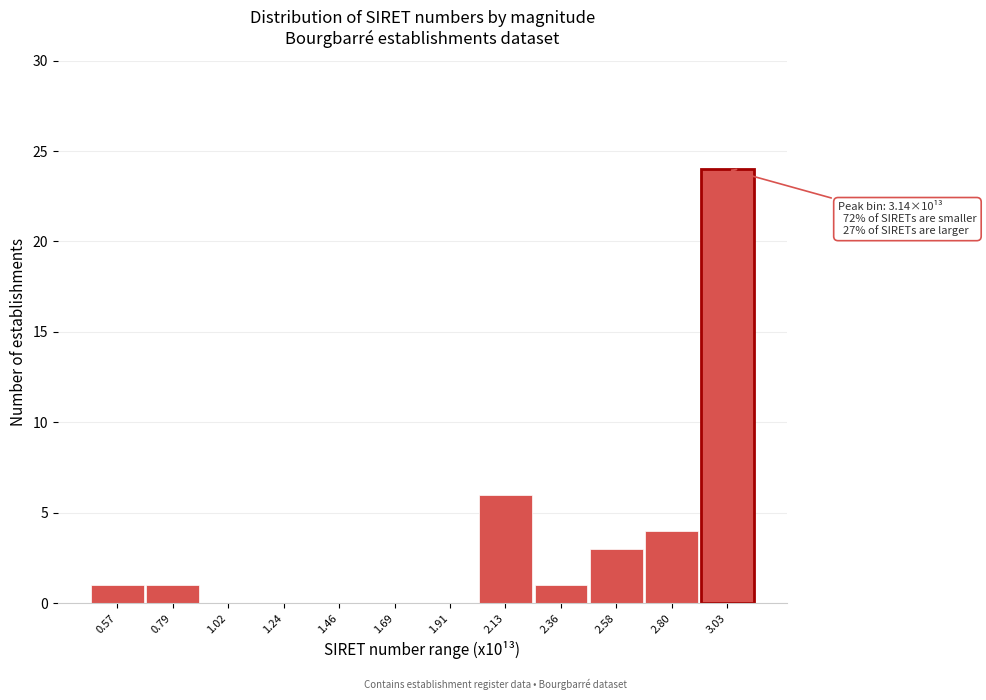

Reading right to left, extract all data points from this chart.

3.03=24	2.80=4	2.58=3	2.36=1	2.13=6	1.91=0	1.69=0	1.46=0	1.24=0	1.02=0	0.79=1	0.57=1